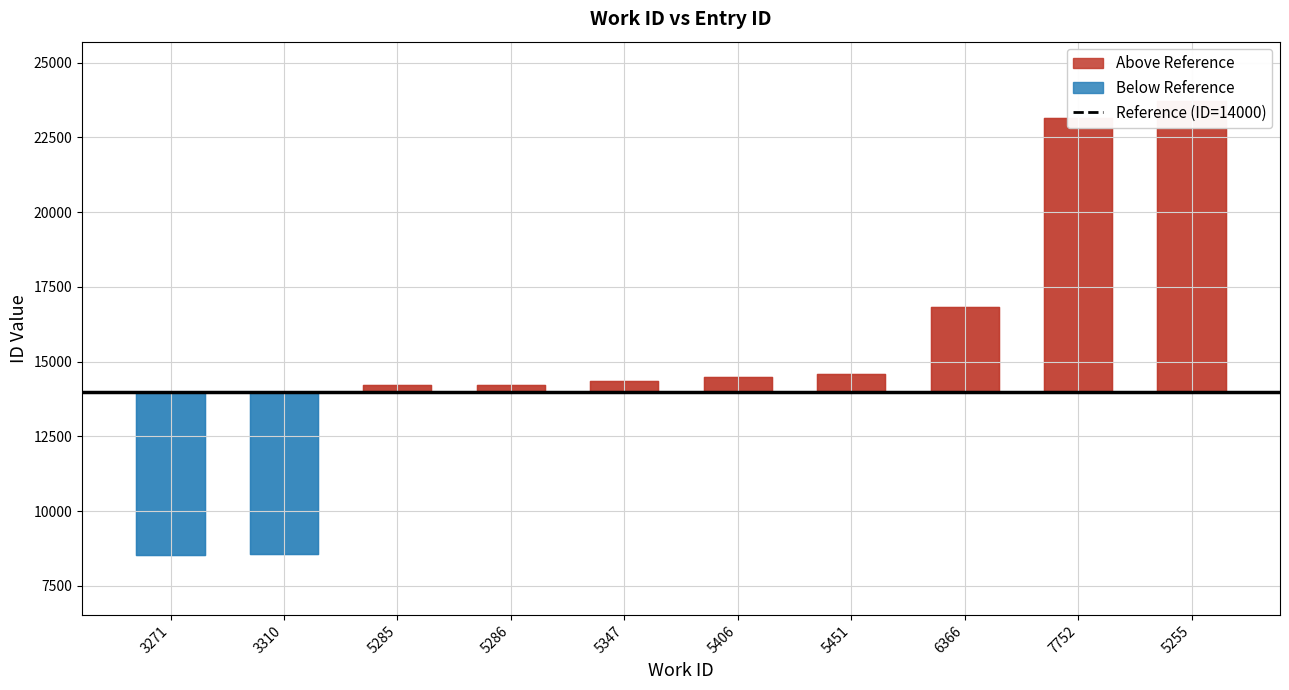

List the labels in order of value, smallest first.

3271, 3310, 5285, 5286, 5347, 5406, 5451, 6366, 7752, 5255